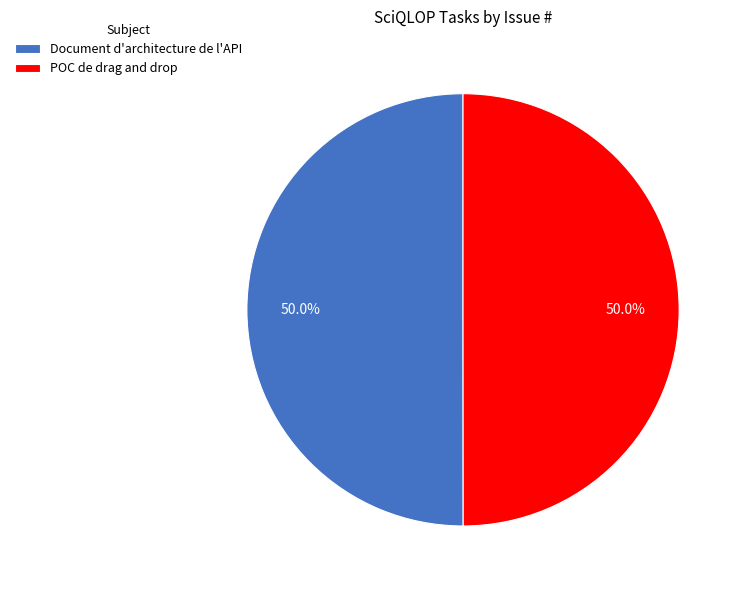

What is the ratio of the value at POC de drag and drop to the value at Document d'architecture de l'API?

1.0